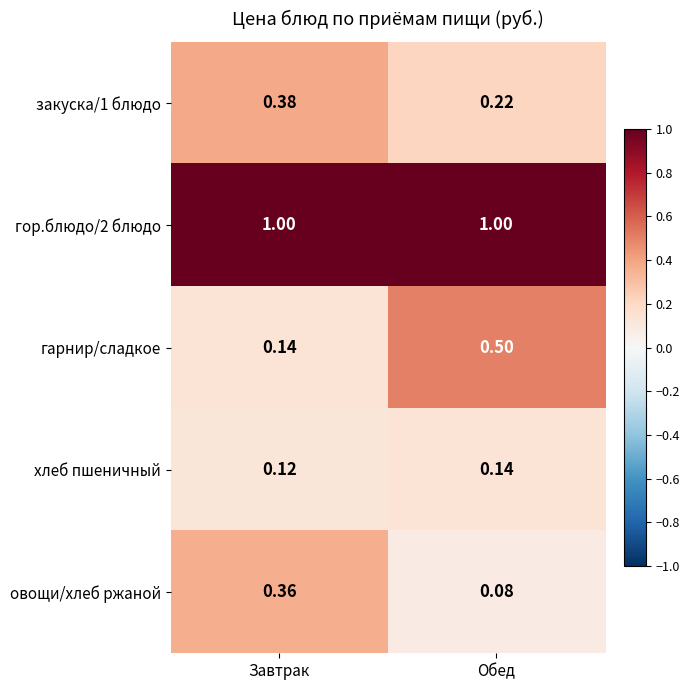

At which label does гарнир/сладкое reach its peak?

Обед